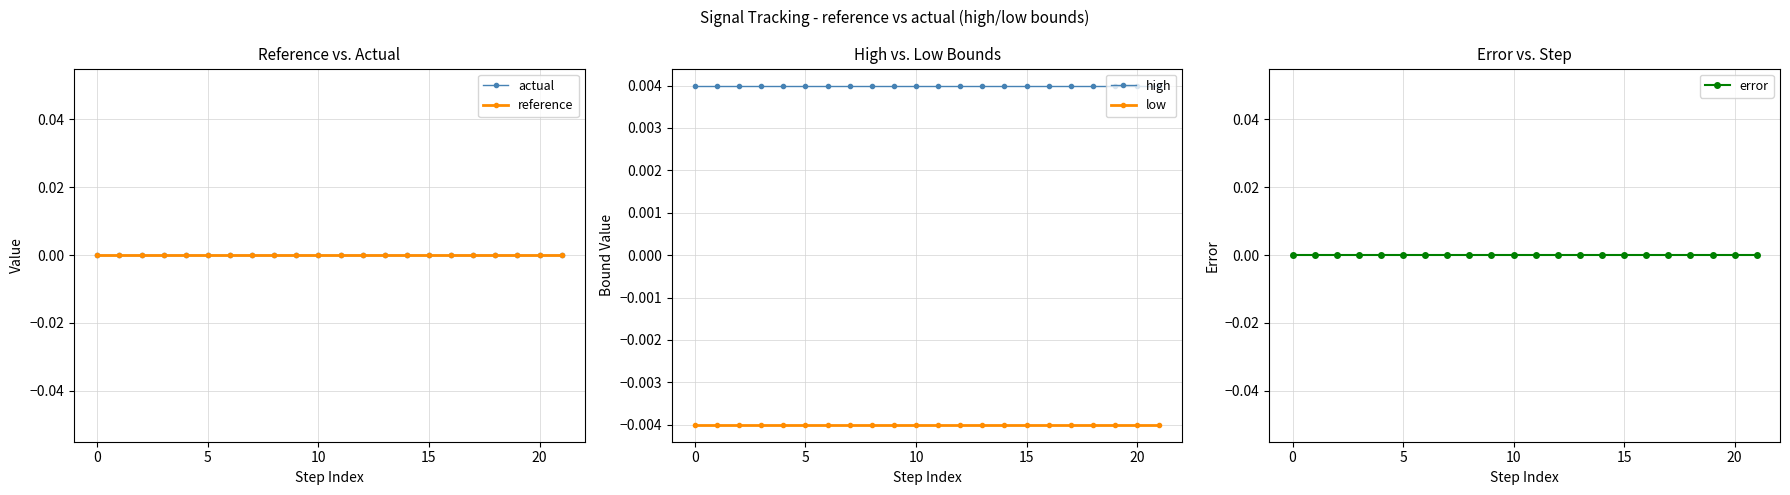

True or false: actual and low intersect in this chart.

False